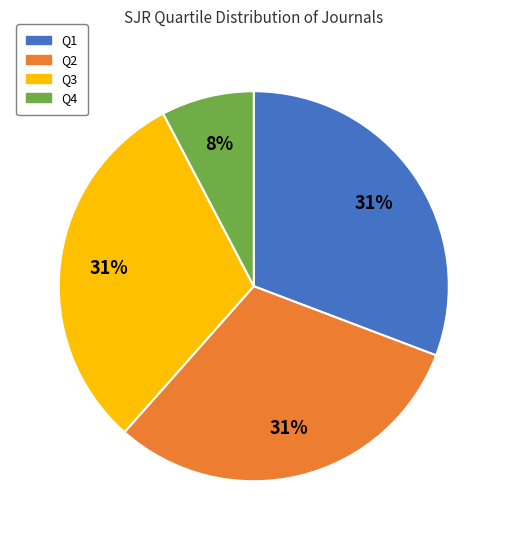

Does Q2 account for over 50% of the chart?

No